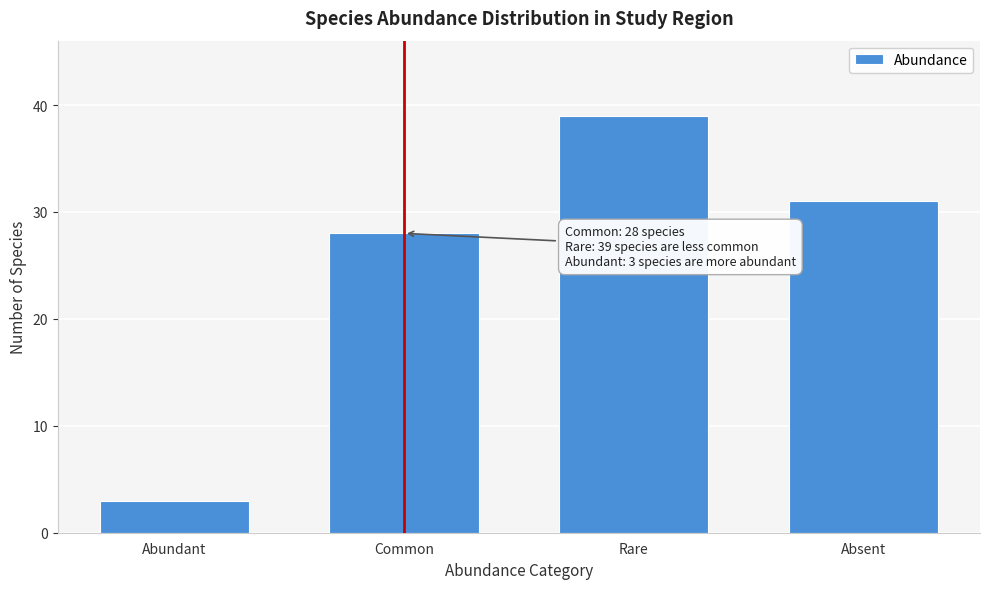

Reading left to right, what are all the values shown in this chart?

Abundant=3	Common=28	Rare=39	Absent=31